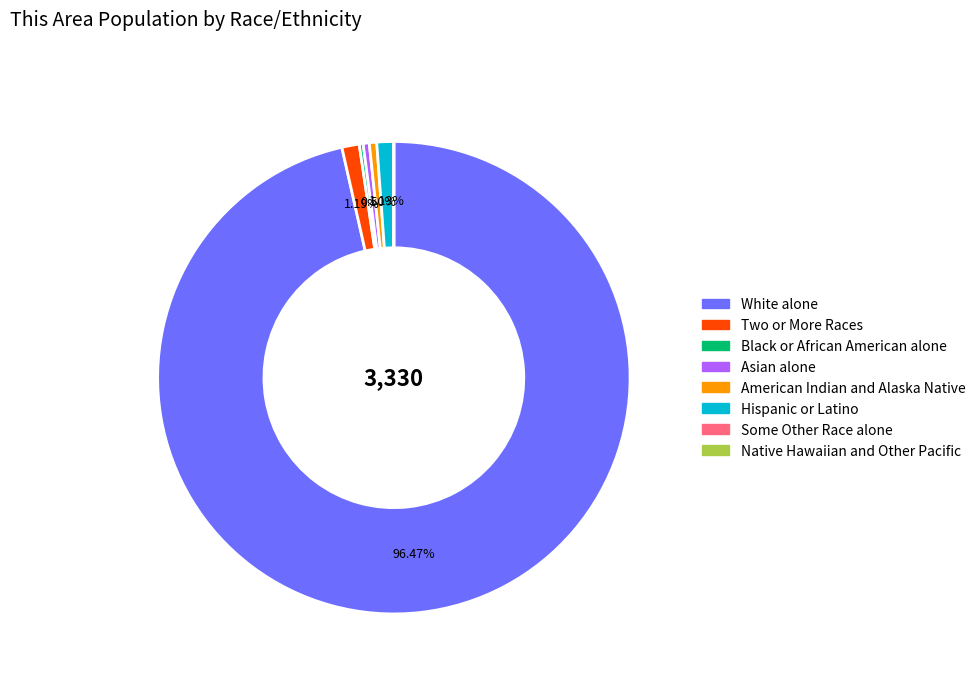

To the nearest percent, what portion does Two or More Races represent?

1%